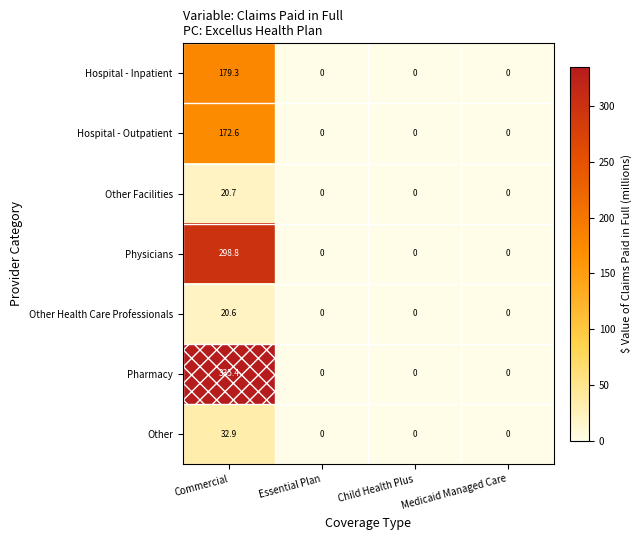

At which category does the chart reach its peak across all series?

Commercial